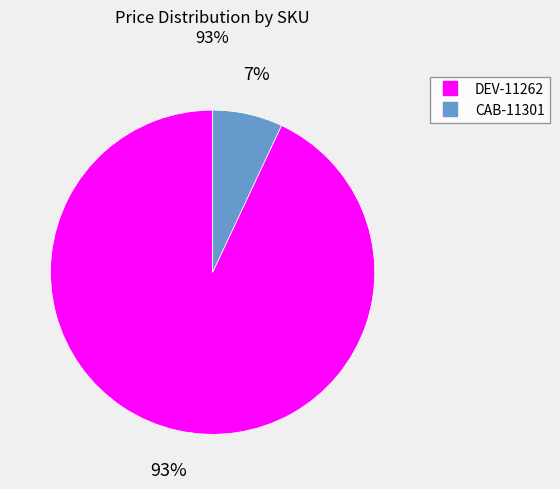

To the nearest percent, what percentage of the pie is DEV-11262?

93%